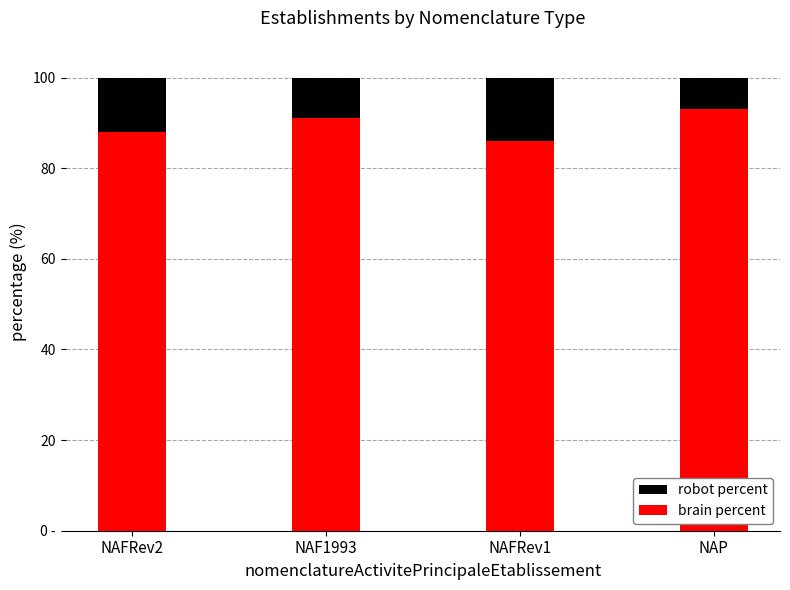

Rank the series by their average value, from highest to lowest.

brain percent, robot percent